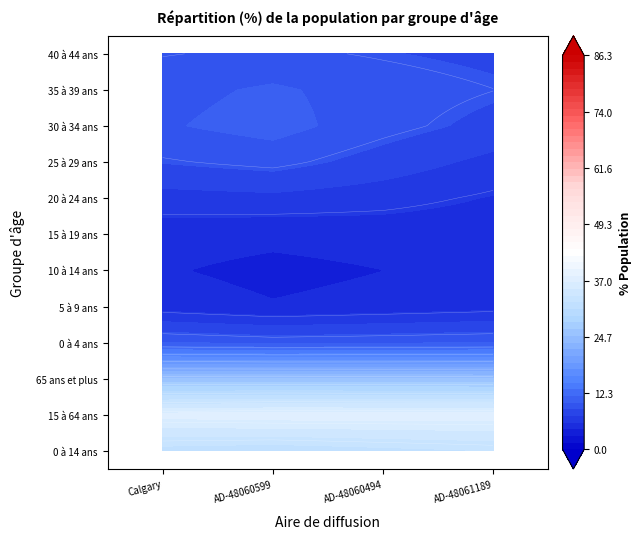

What is the sum of the 15 à 19 ans values at 1 and 3?

5.2